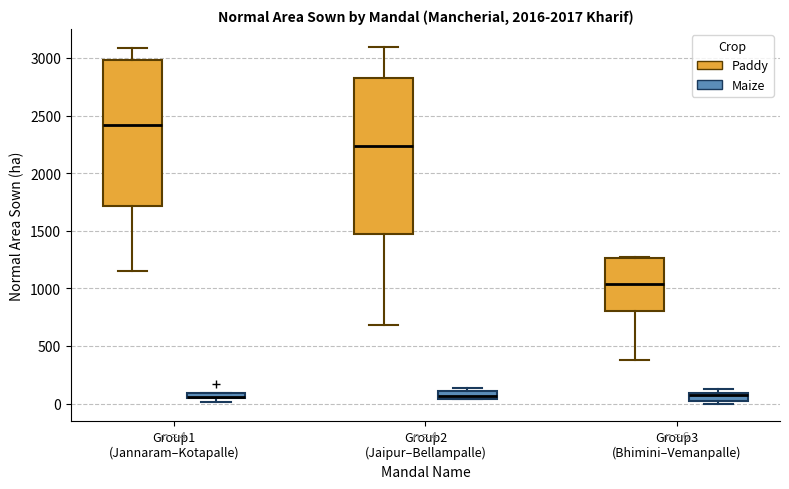

Comparing the boxes themselves (not the whiskers), which one is the tallest?

Group2 (Jaipur–Bellampalle) (Paddy)